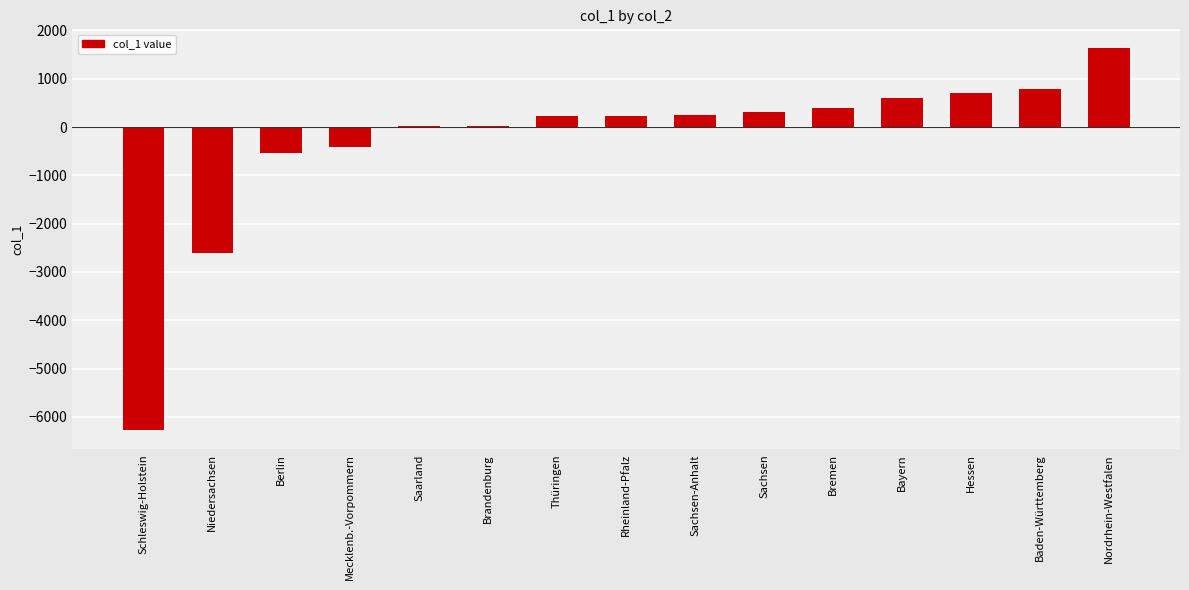

Read the value at Sachsen-Anhalt, to the nearest 10.

250